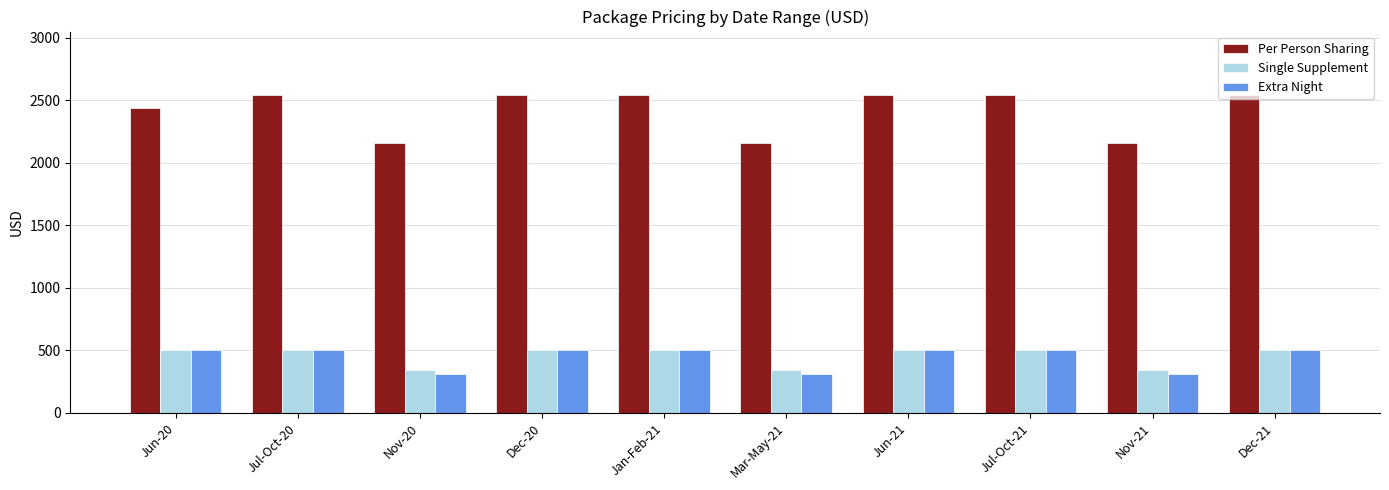

Which series has the widest spread of values?

Per Person Sharing